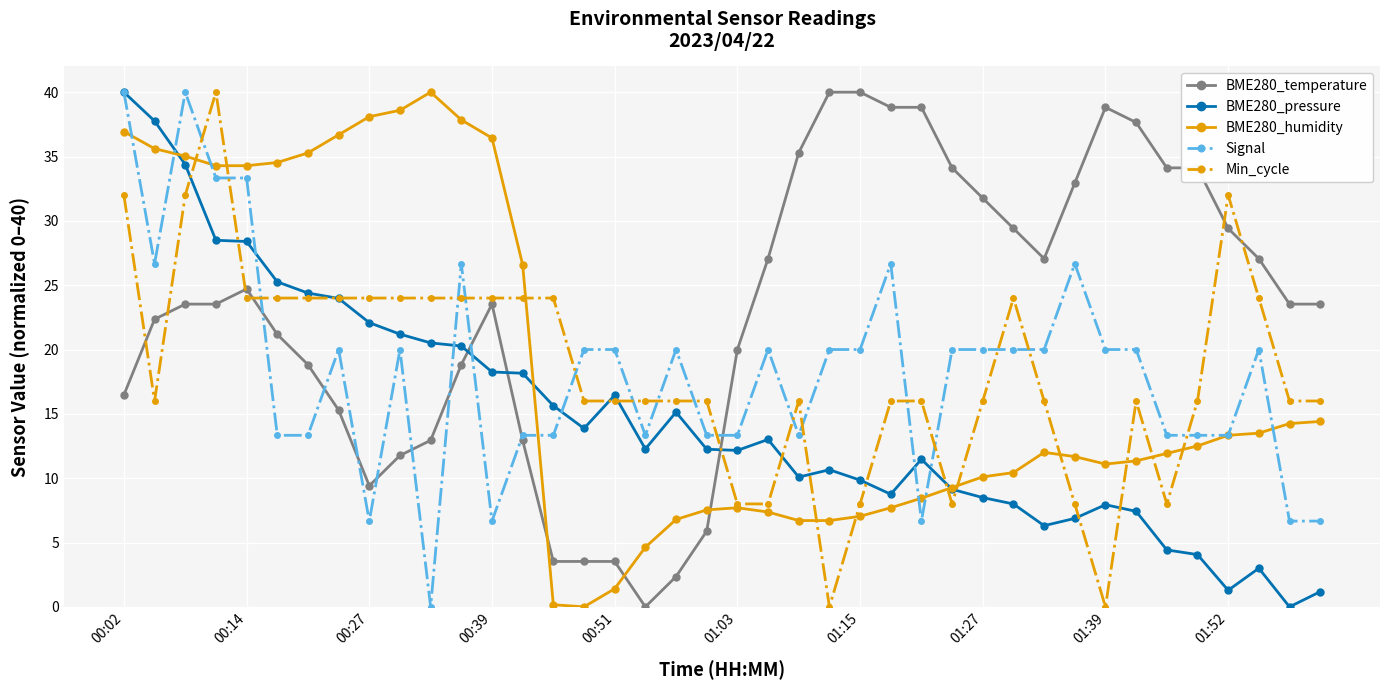

What is the value of the BME280_humidity point at the 17th from the left?

1.4